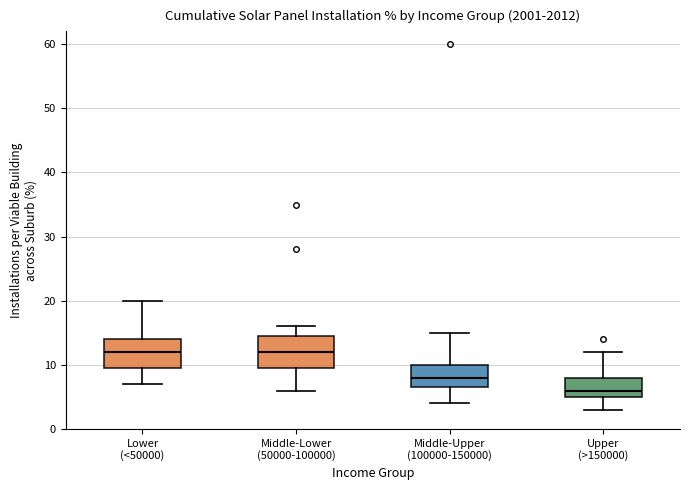

Which box has the lowest median line?

Upper (>150000)